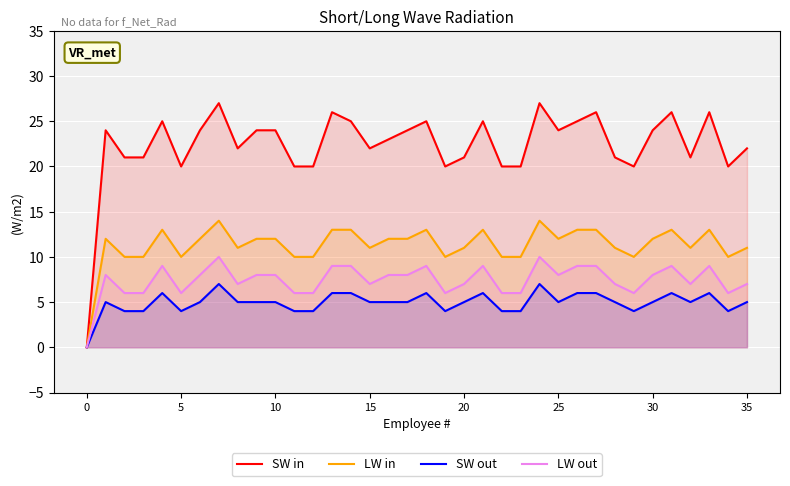

Which series has the widest spread of values?

SW in